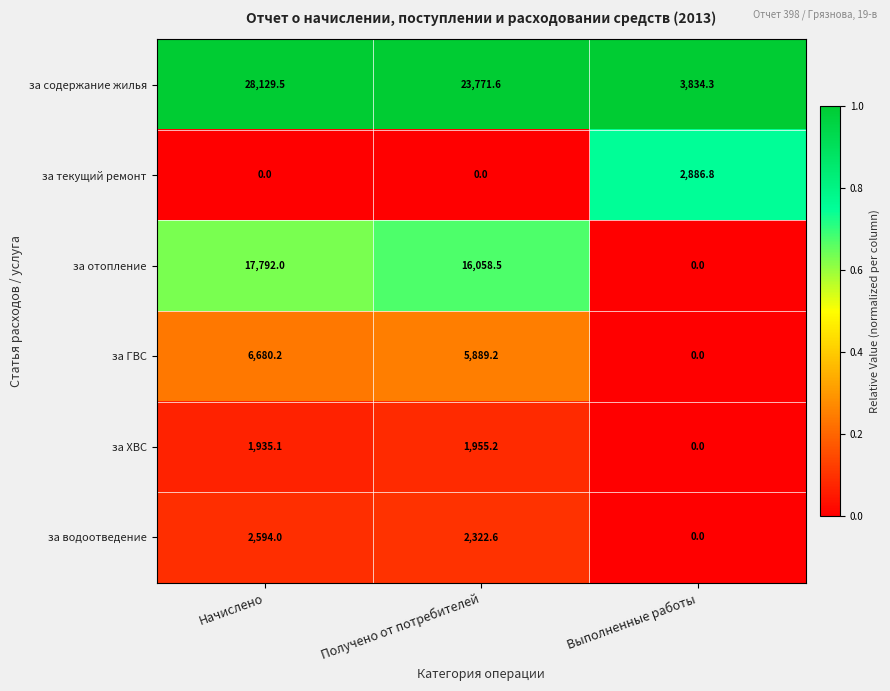

Which category has the lowest value in the за ГВС series?

Выполненные работы